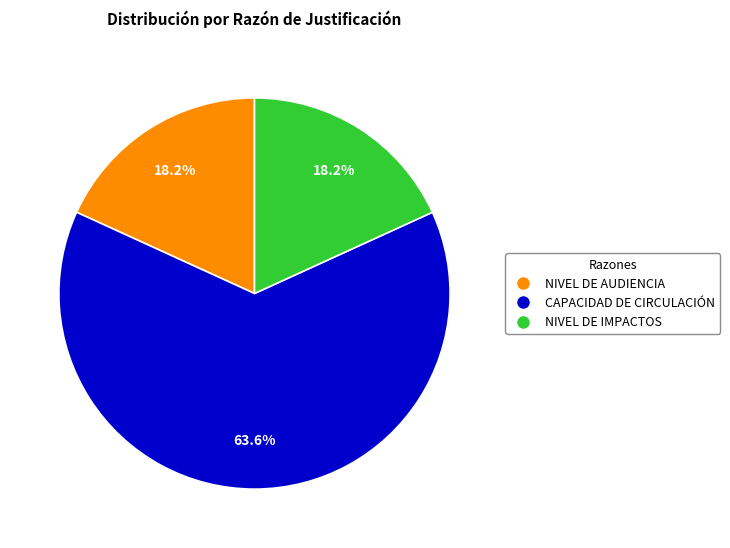

What is the largest slice in the pie chart?

CAPACIDAD DE CIRCULACIÓN